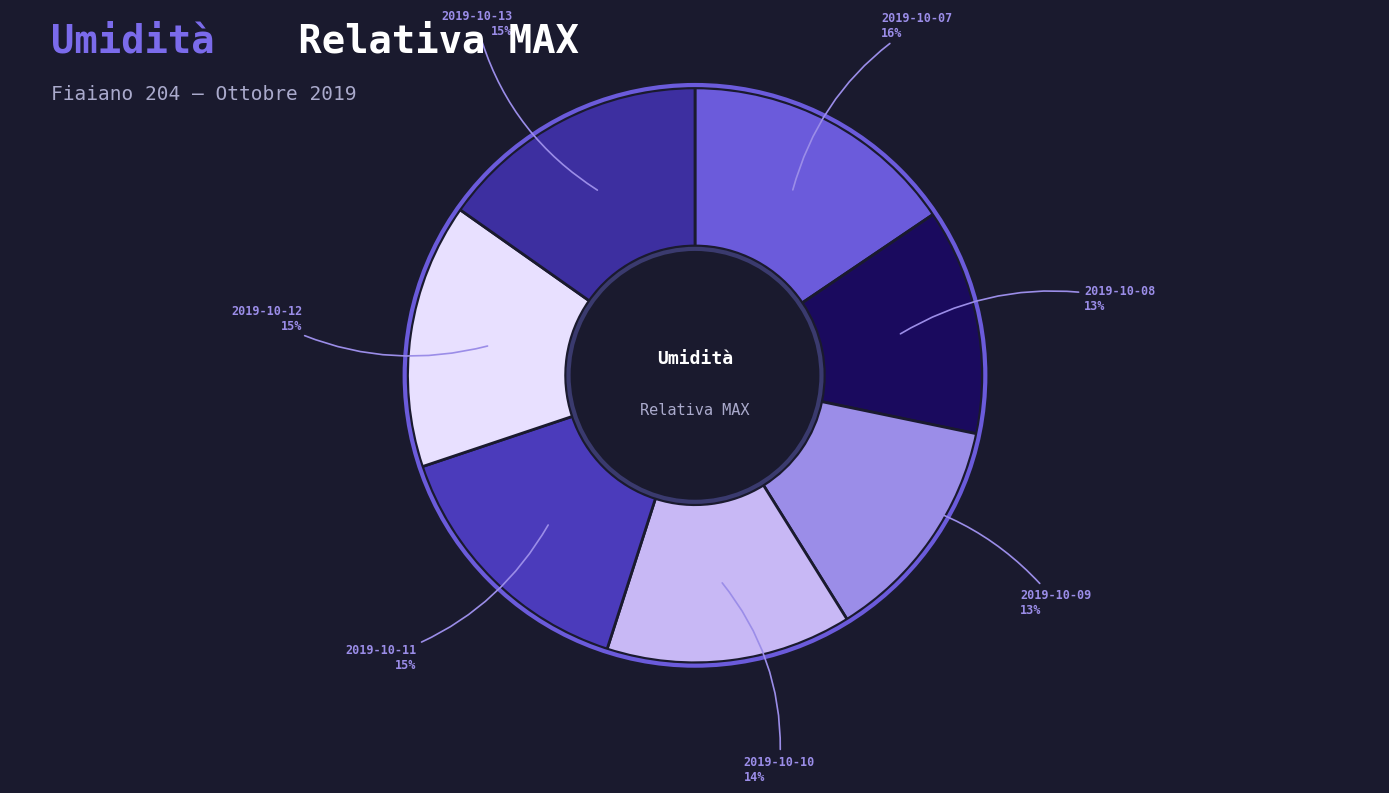

Is the sum of 2019-10-09 and 2019-10-12 greater than half?

No